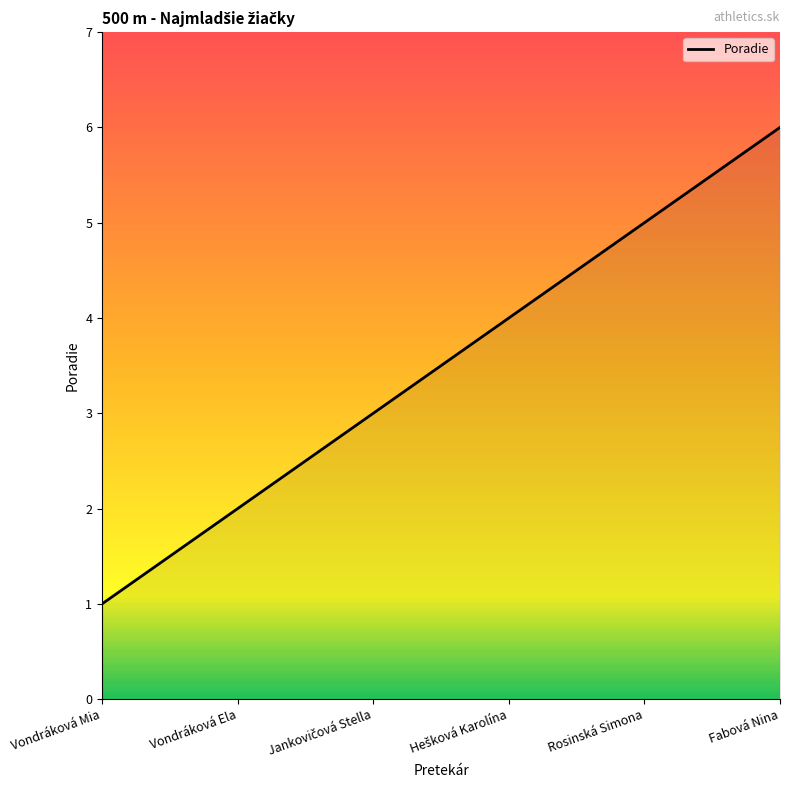

What is the sum of all values?

21